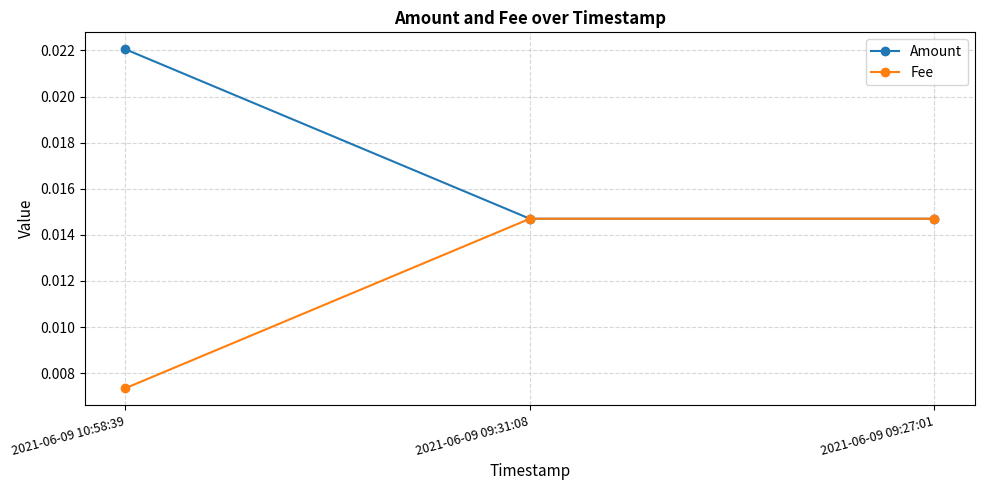

Rank the series by their average value, from lowest to highest.

Fee, Amount